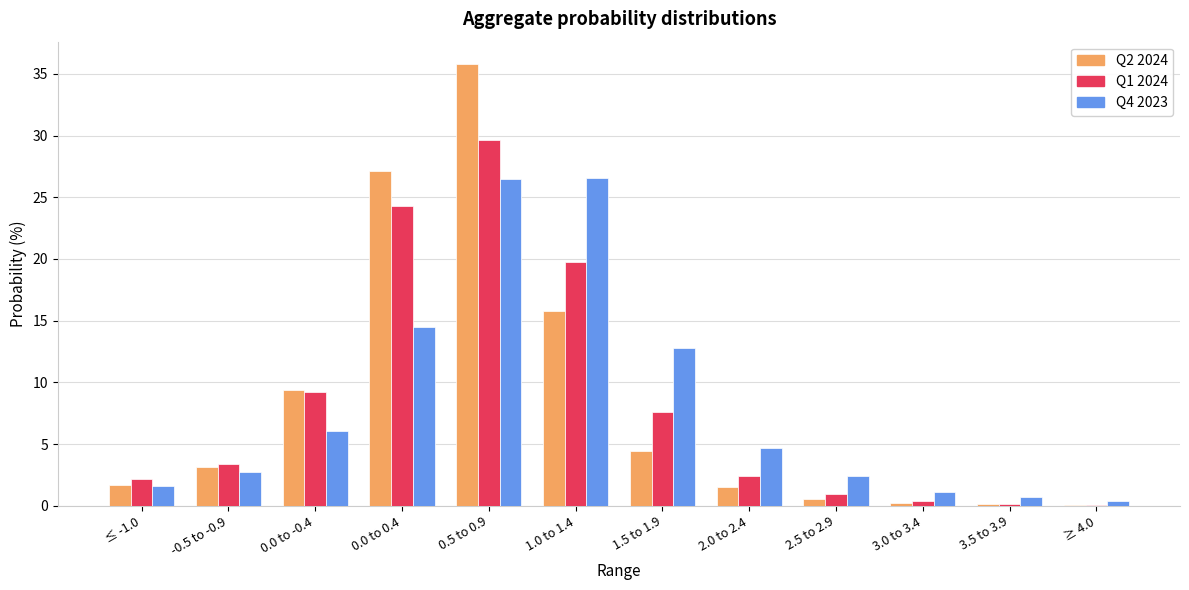

The value of Q2 2024 at 0.5 to 0.9 is 51.6. True or false?

False